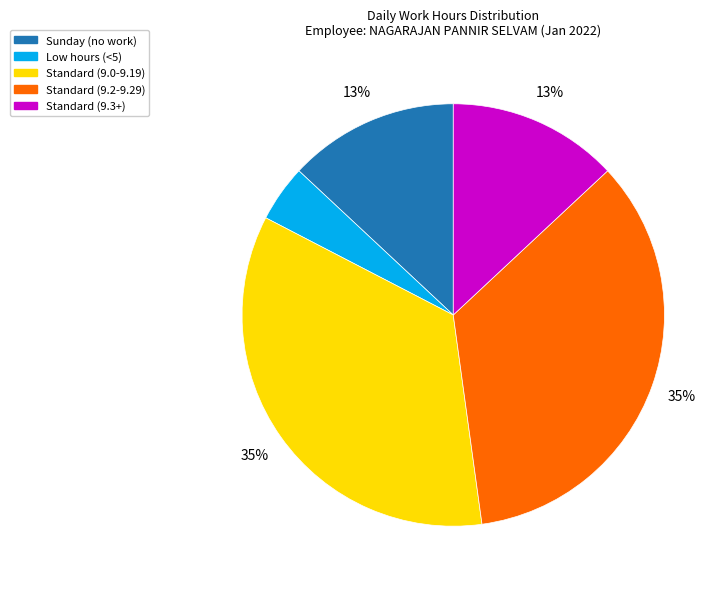

What percentage is the Sunday (no work) slice, to the nearest percent?

13%